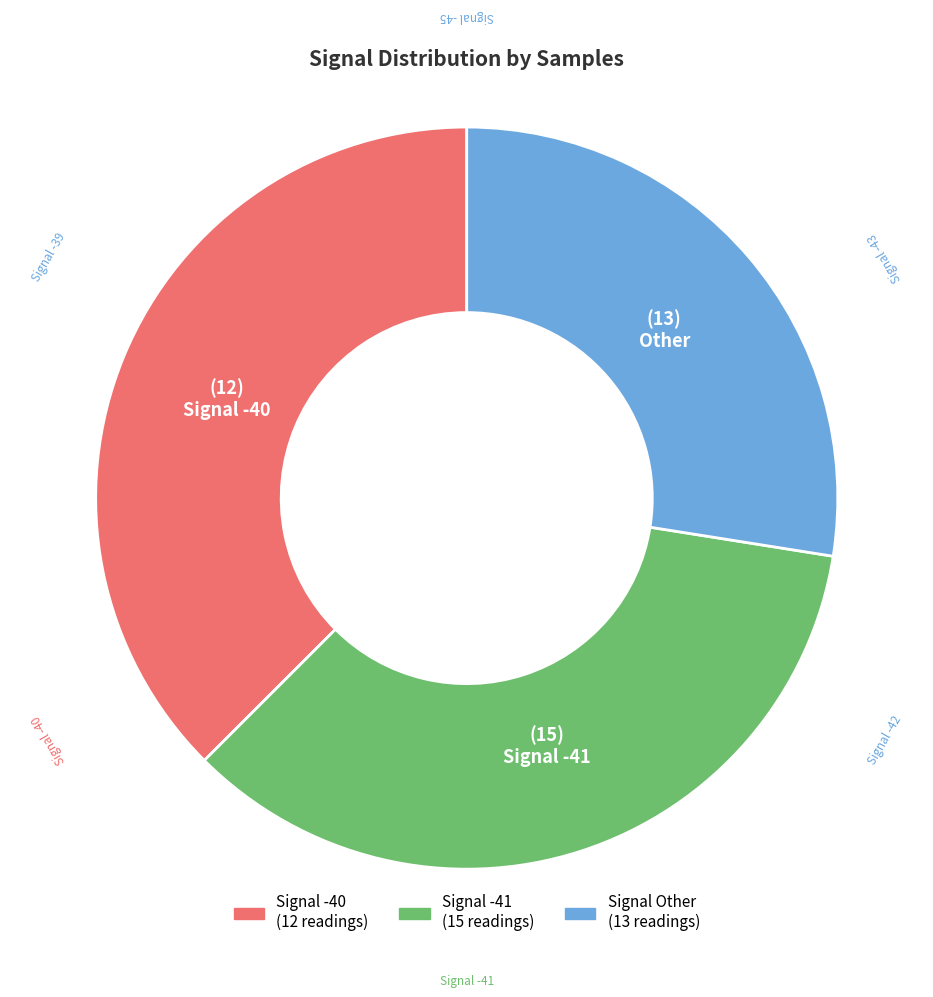

Does any single category account for the majority?

No